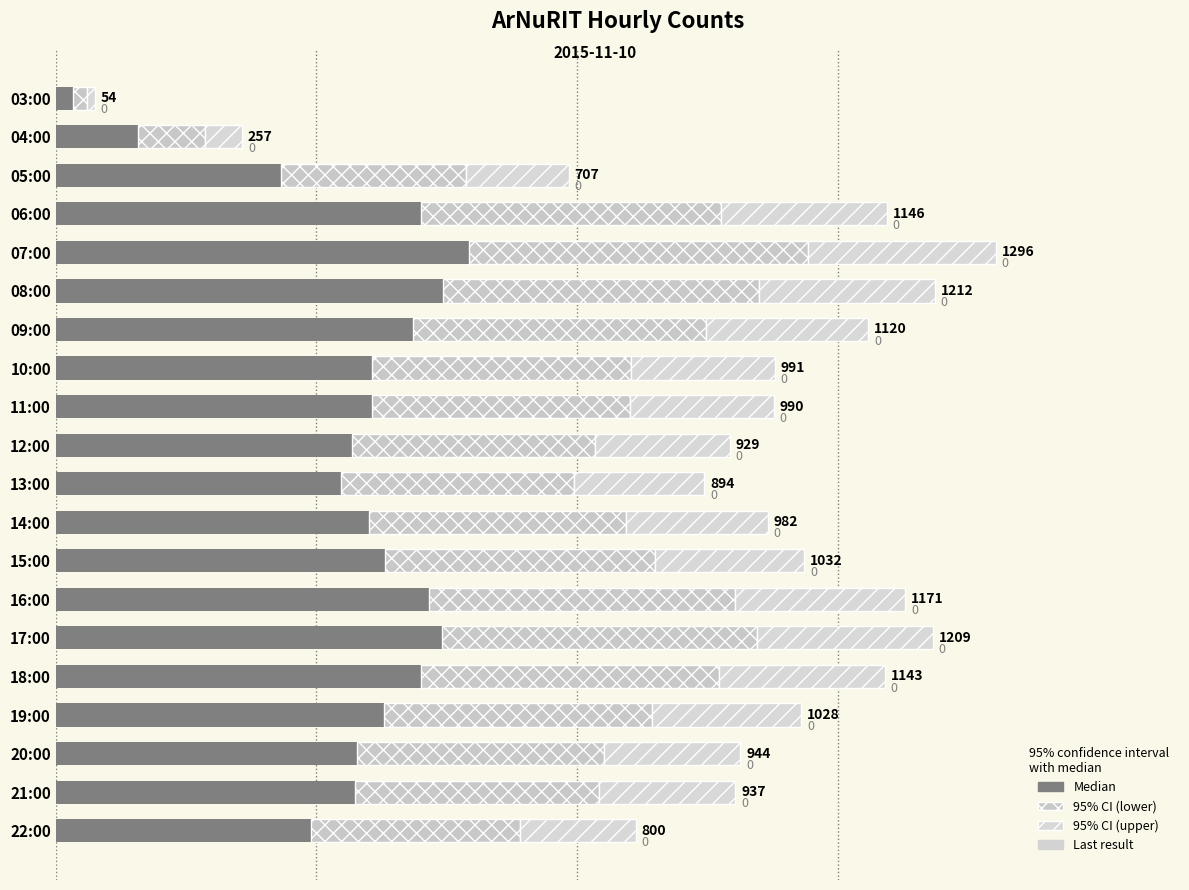

What is the minimum value shown in the chart?

29.7